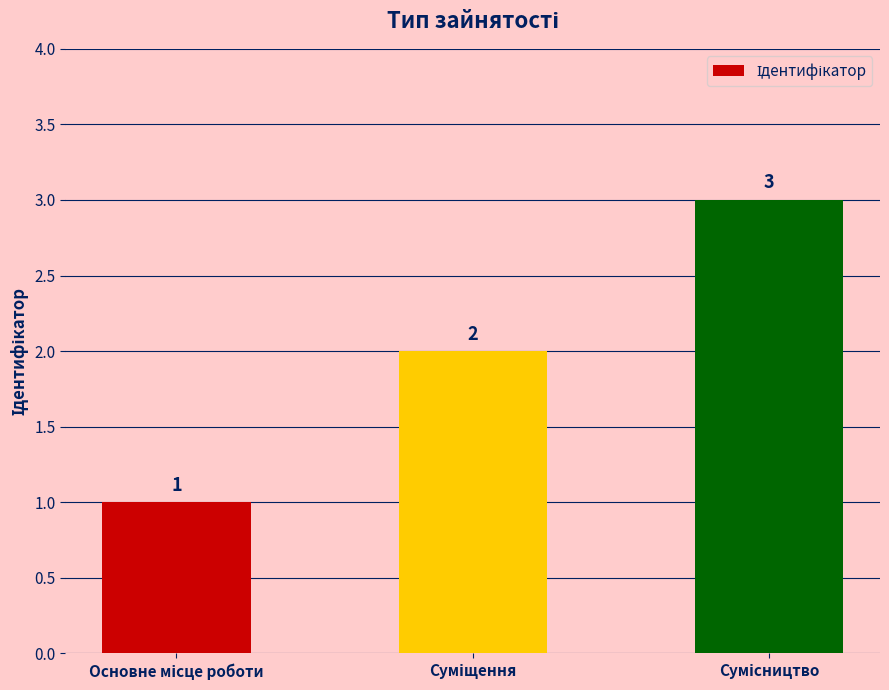

How many data points are less than 2?

1